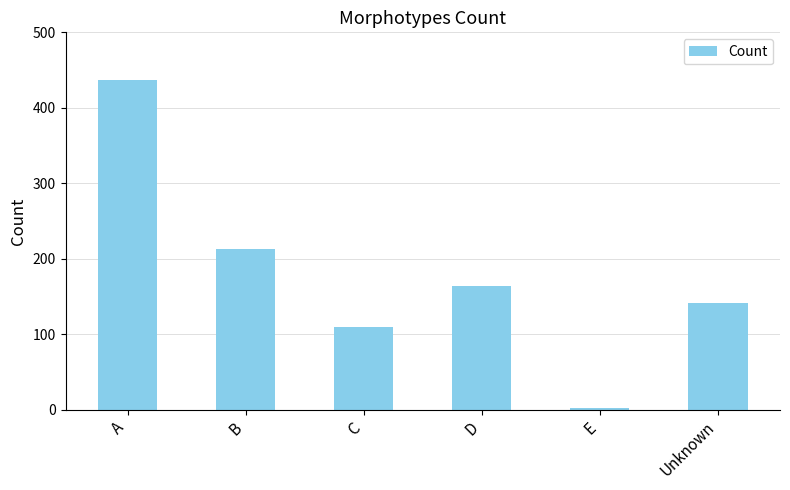

What is the label of the 5th bar from the left?

E